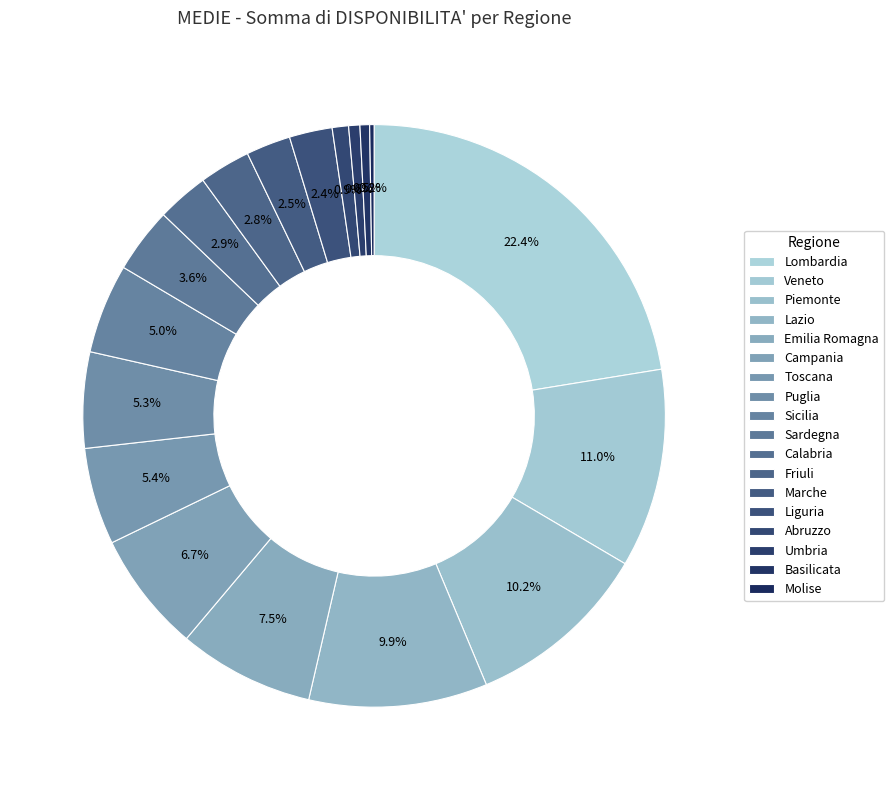

Count the number of slices in the pie.

18